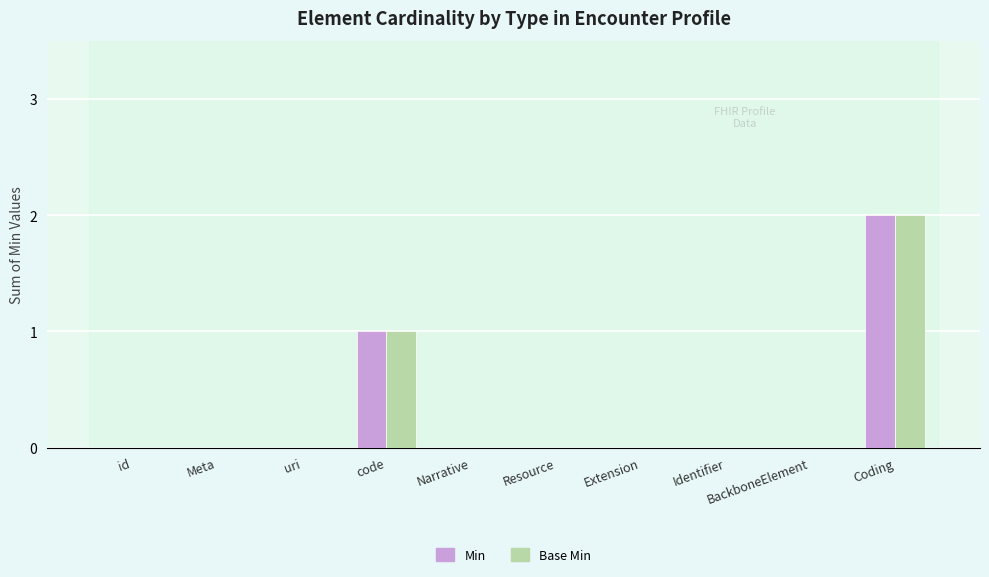

Count the number of data series in this chart.

2